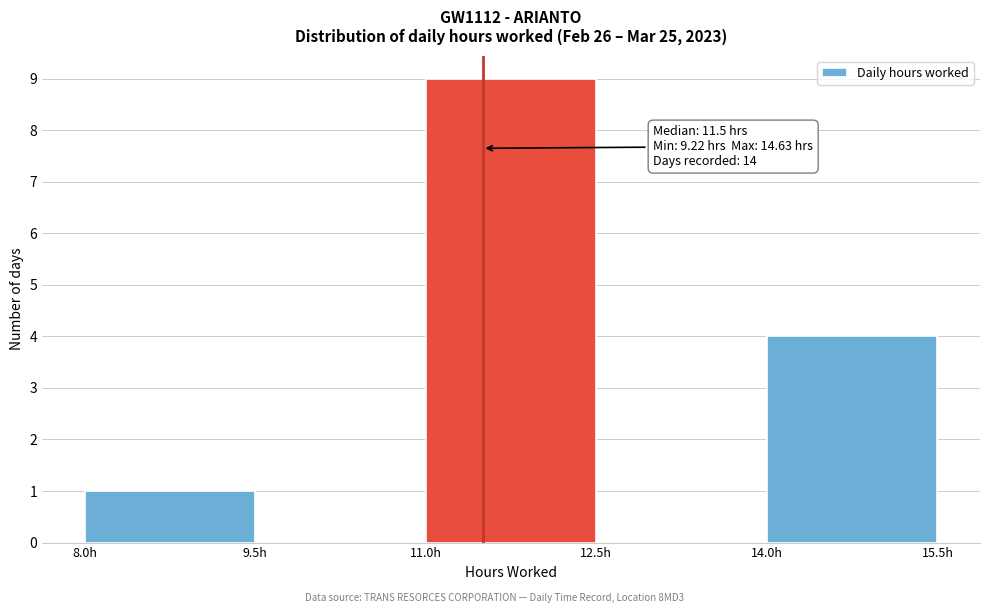

Which range on the x-axis has the tallest bar?

11.0 to 12.5